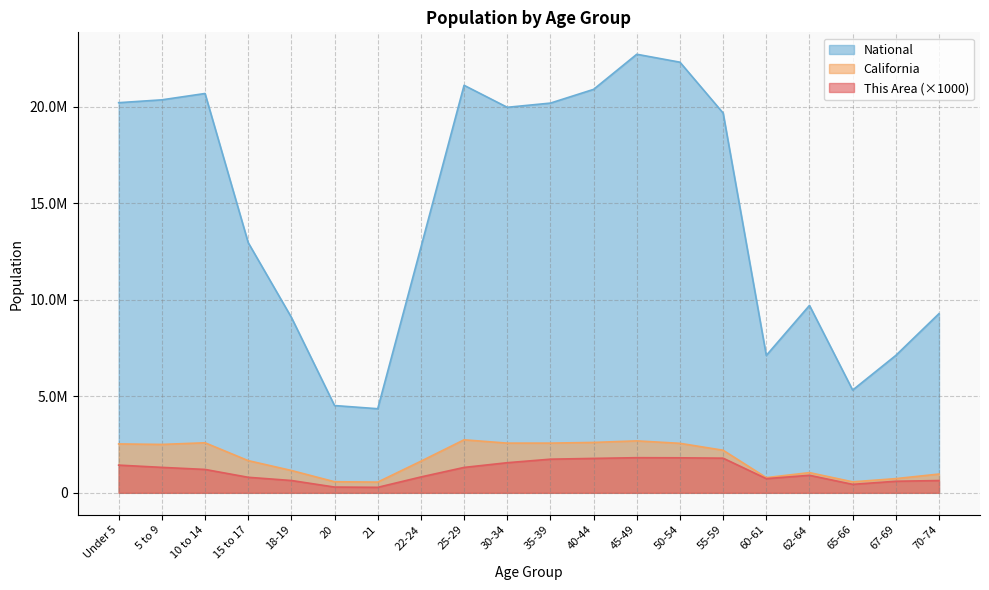

Does the chart have visible grid lines?

Yes